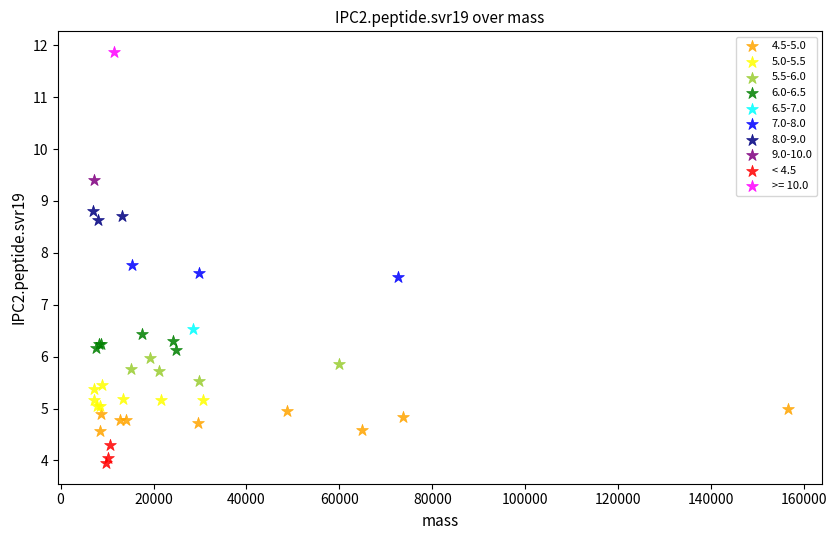

What are all the series names shown in the legend?

4.5-5.0, 5.0-5.5, 5.5-6.0, 6.0-6.5, 6.5-7.0, 7.0-8.0, 8.0-9.0, 9.0-10.0, < 4.5, >= 10.0